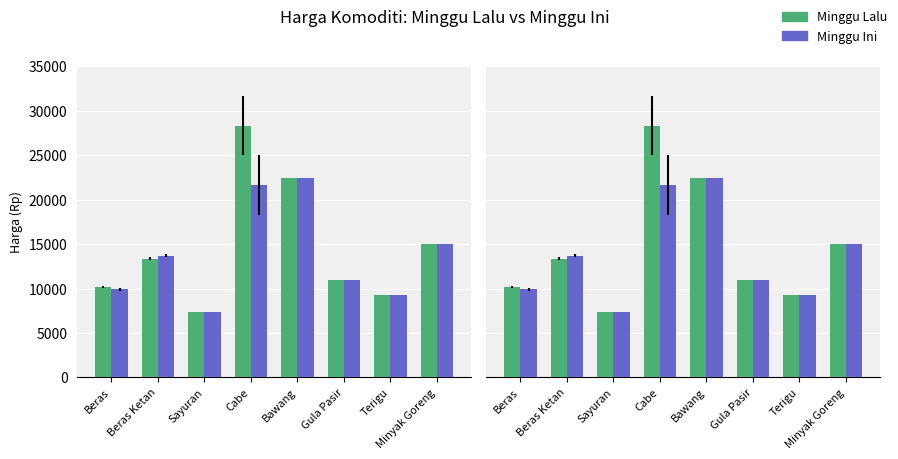

What are all the series names shown in the legend?

Minggu Lalu, Minggu Ini